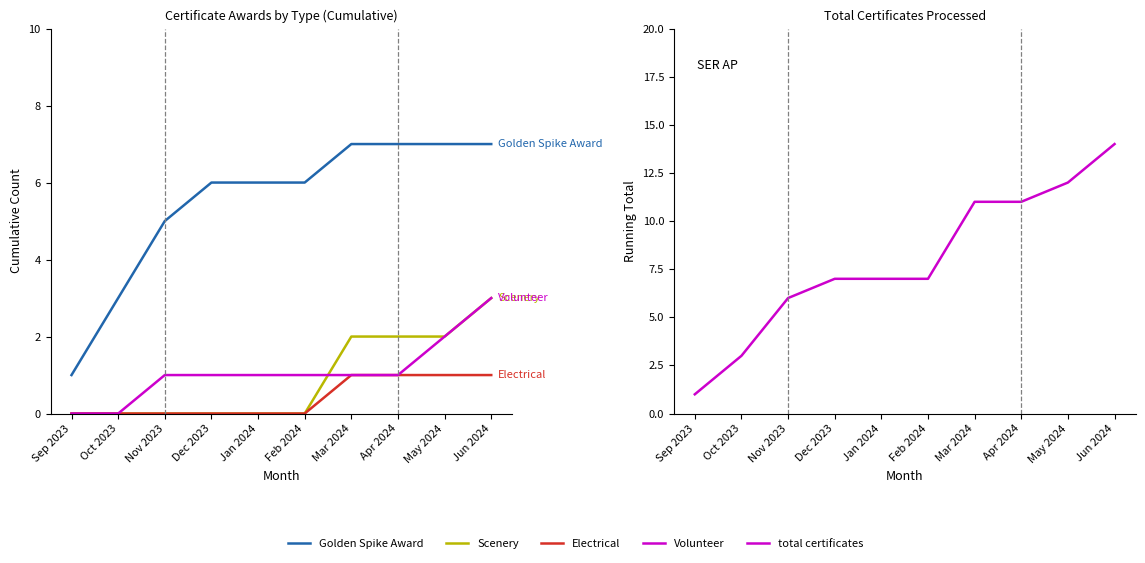

List the series in order of their peak value, highest first.

surface + gas reactions, Golden Spike Award, Scenery, Volunteer, Electrical